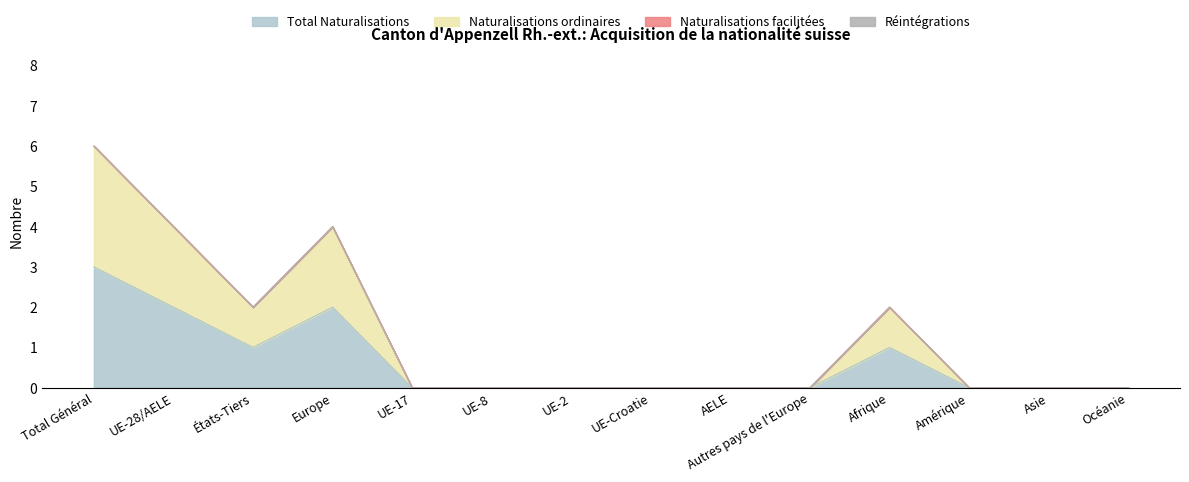

List the labels in order of Total Naturalisations value, smallest first.

UE-17, UE-8, UE-2, UE-Croatie, AELE, Autres pays de l'Europe, Amérique, Asie, Océanie, États-Tiers, Afrique, UE-28/AELE, Europe, Total Général